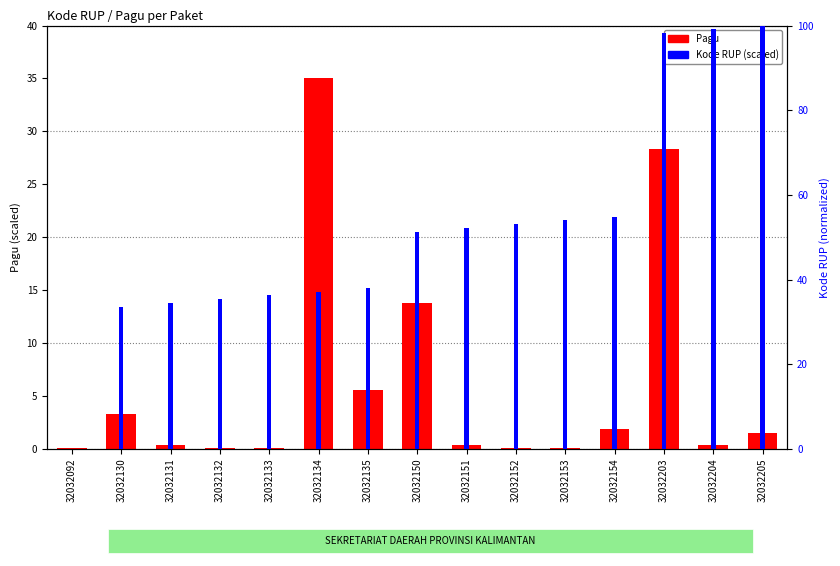

What is the total value across all series at 32032205?

101.5